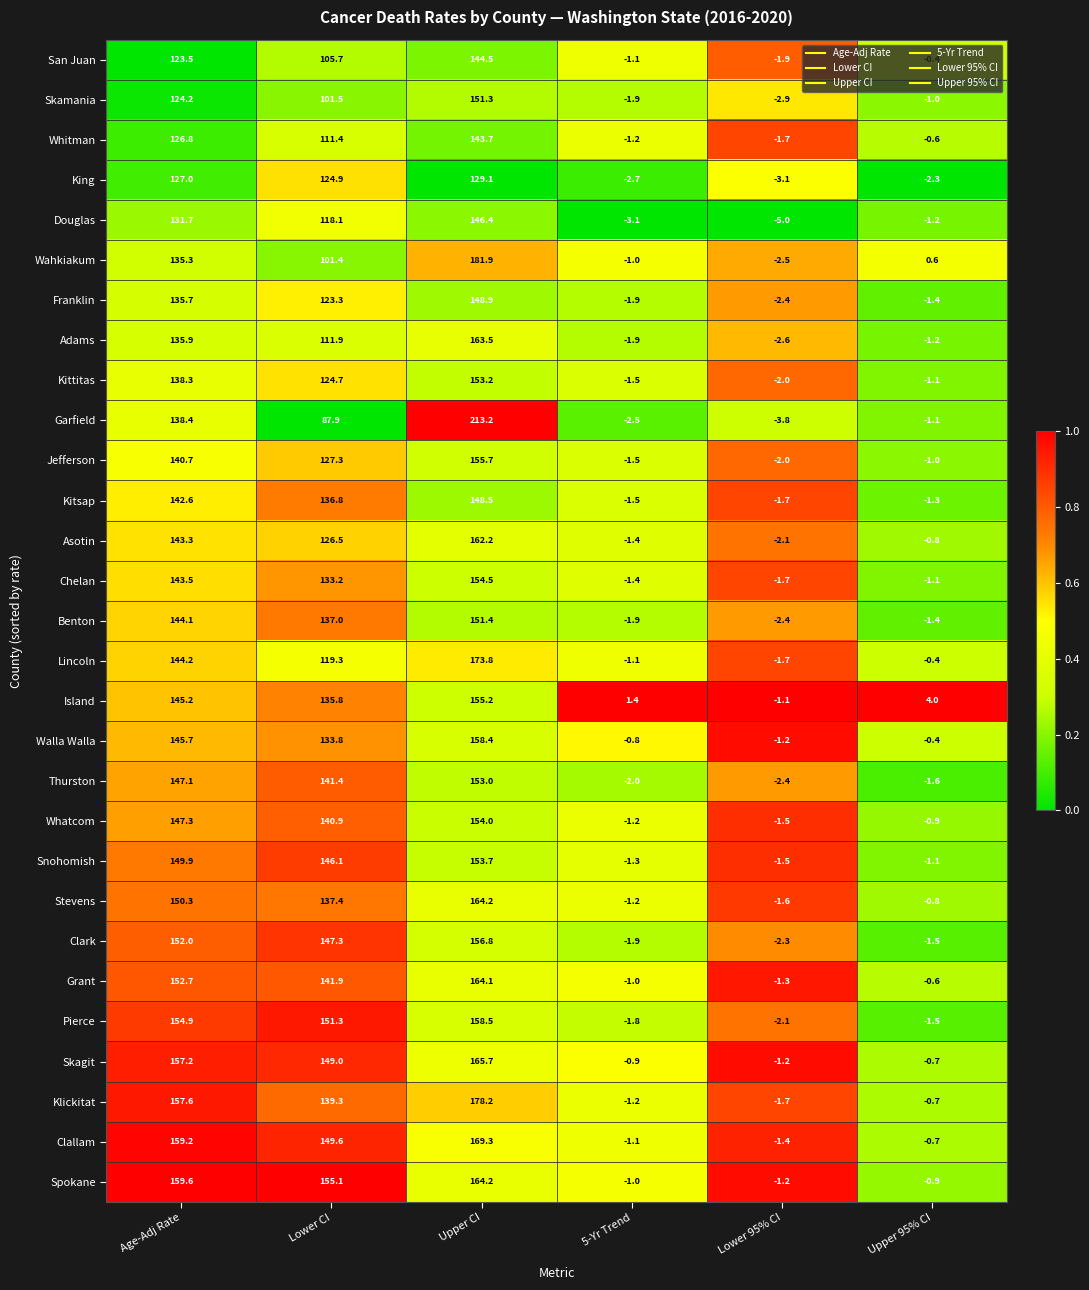

Which category has the highest value in the Chelan series?

Upper CI